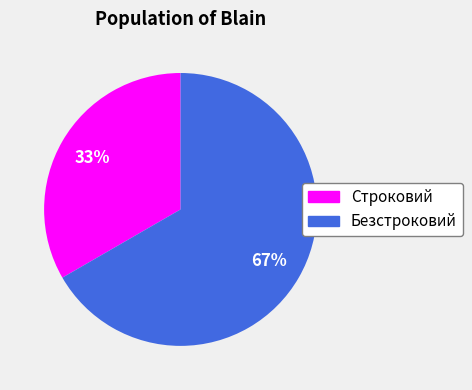

To the nearest percent, what is the combined percentage of Безстроковий and Строковий?

100%